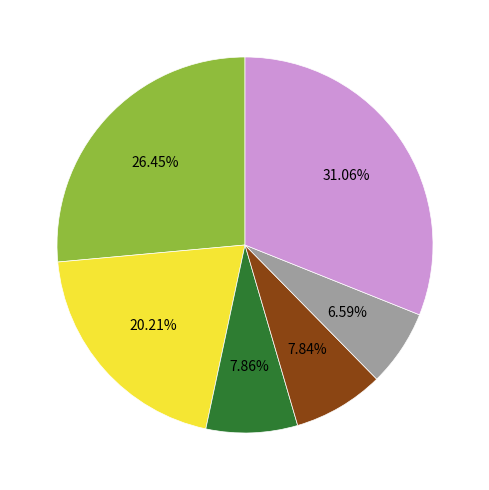

To the nearest percent, what is the difference between the largest and smallest slice percentages?

24%